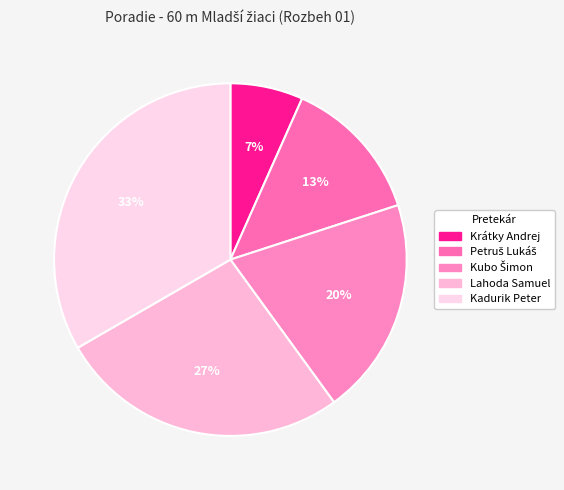

How many segments does this pie chart have?

5